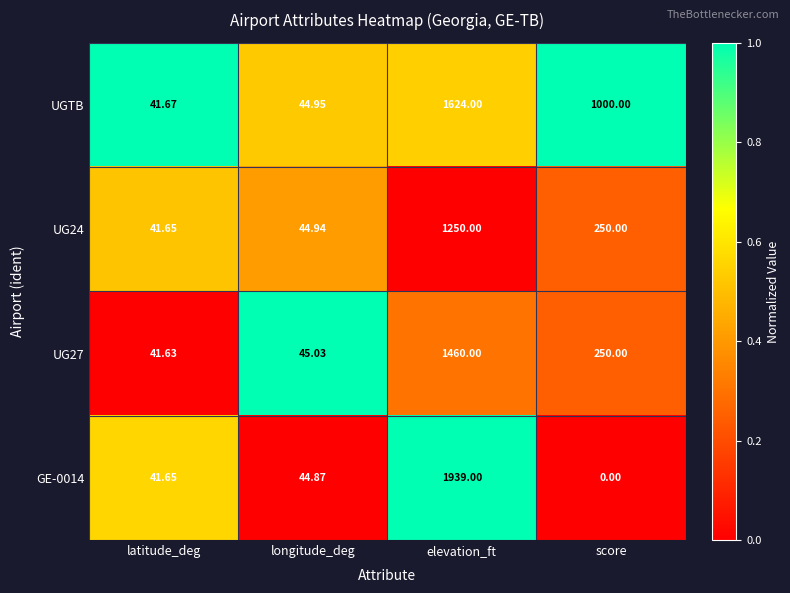

List the labels in order of UGTB value, largest first.

elevation_ft, score, longitude_deg, latitude_deg